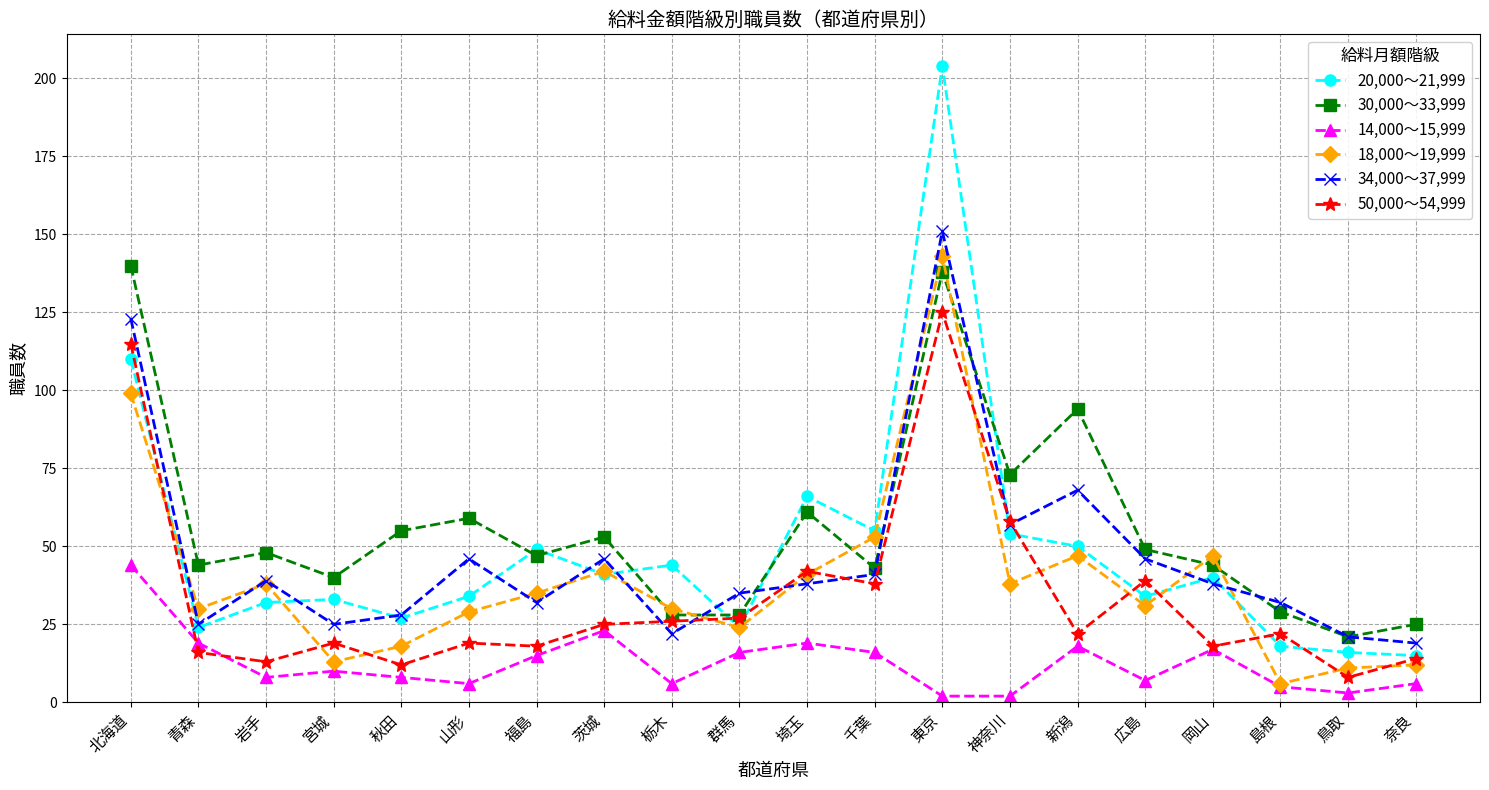

What is the sum of the 14,000～15,999 values at 岩手 and 鳥取?

11